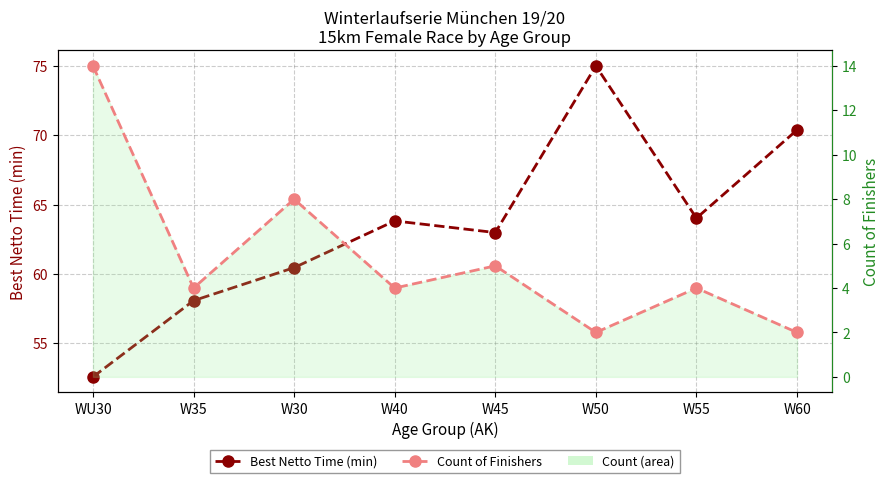

What is the greatest value displayed?

75.0